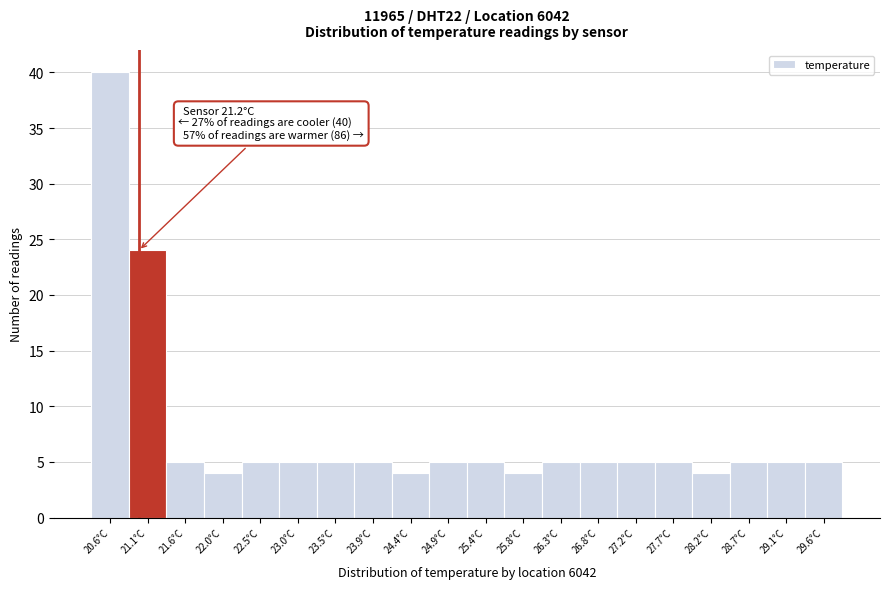

Reading left to right, transcribe all the data shown in this chart.

20.6°C=40	21.1°C=24	21.6°C=5	22.0°C=4	22.5°C=5	23.0°C=5	23.5°C=5	23.9°C=5	24.4°C=4	24.9°C=5	25.4°C=5	25.8°C=4	26.3°C=5	26.8°C=5	27.2°C=5	27.7°C=5	28.2°C=4	28.7°C=5	29.1°C=5	29.6°C=5